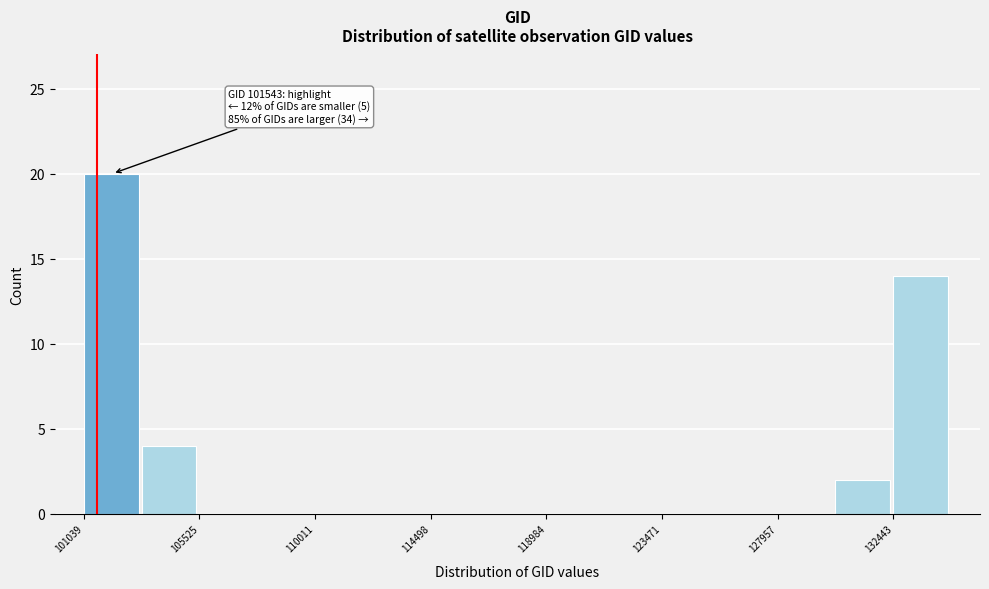

Over which range of the x-axis is the bar tallest?

101000 to 103500